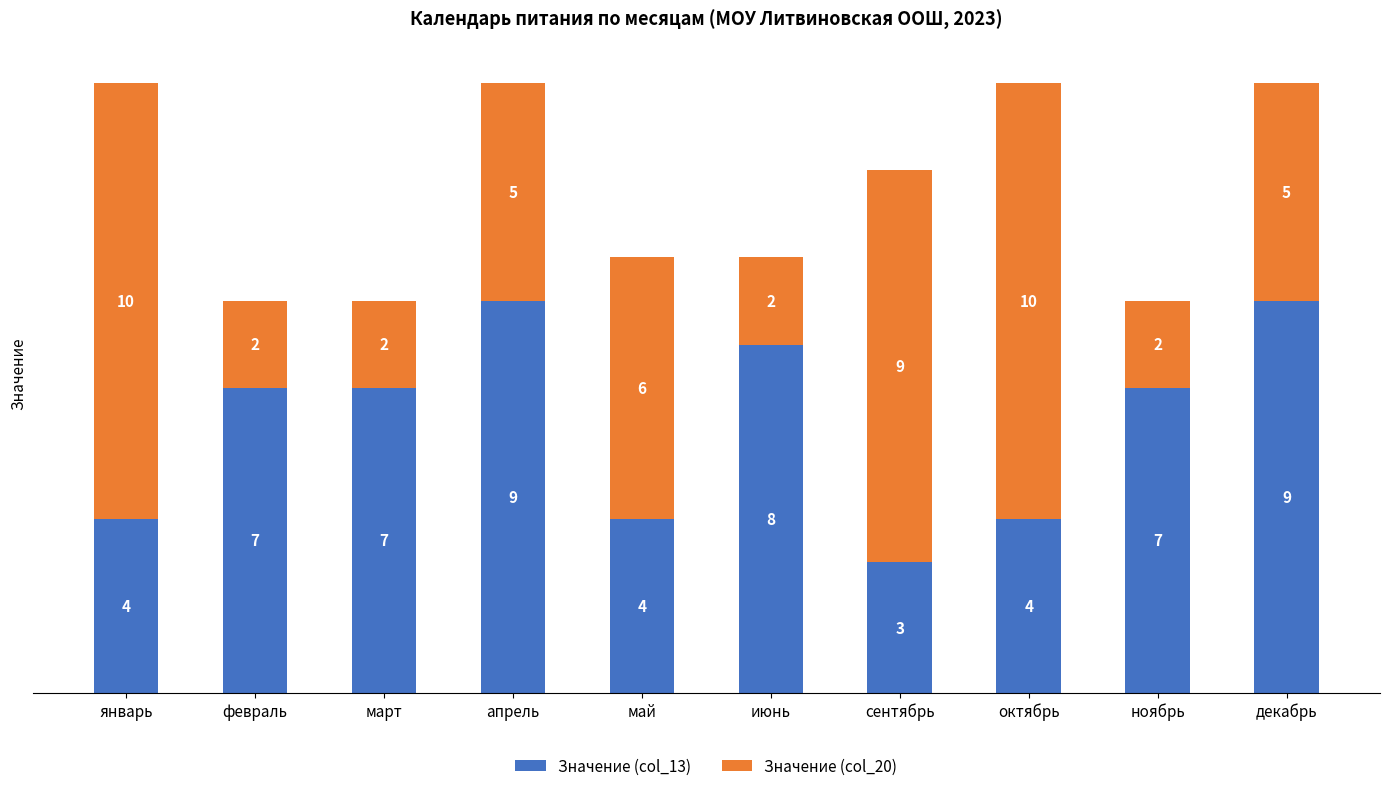

What is the difference between the second highest and minimum values in the Значение (col_13) series?

6